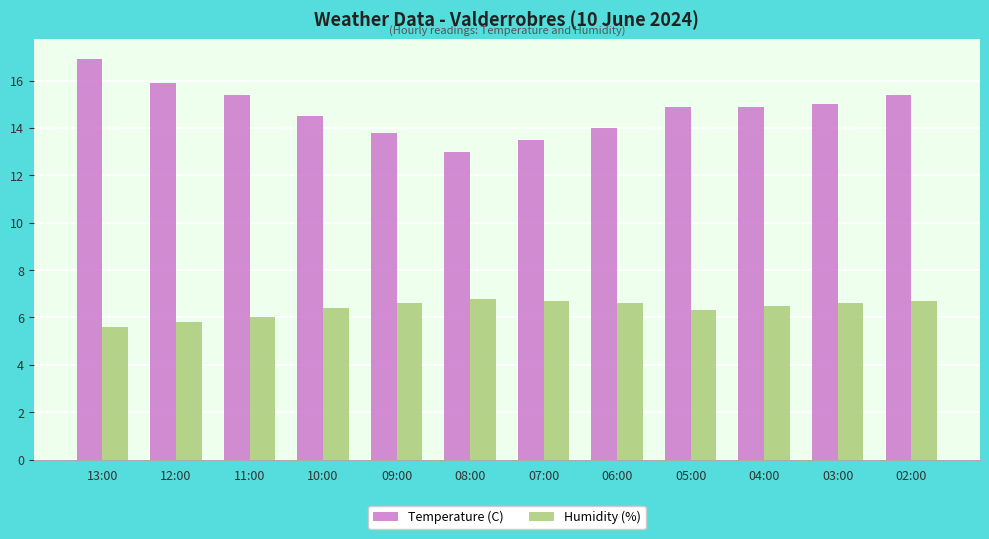

How many categories are shown in the chart?

12